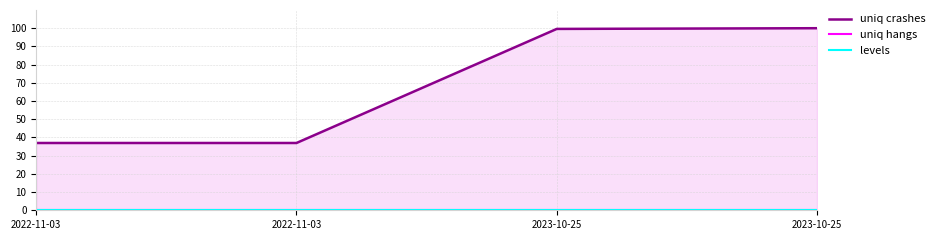

True or false: uniq hangs and levels intersect in this chart.

False